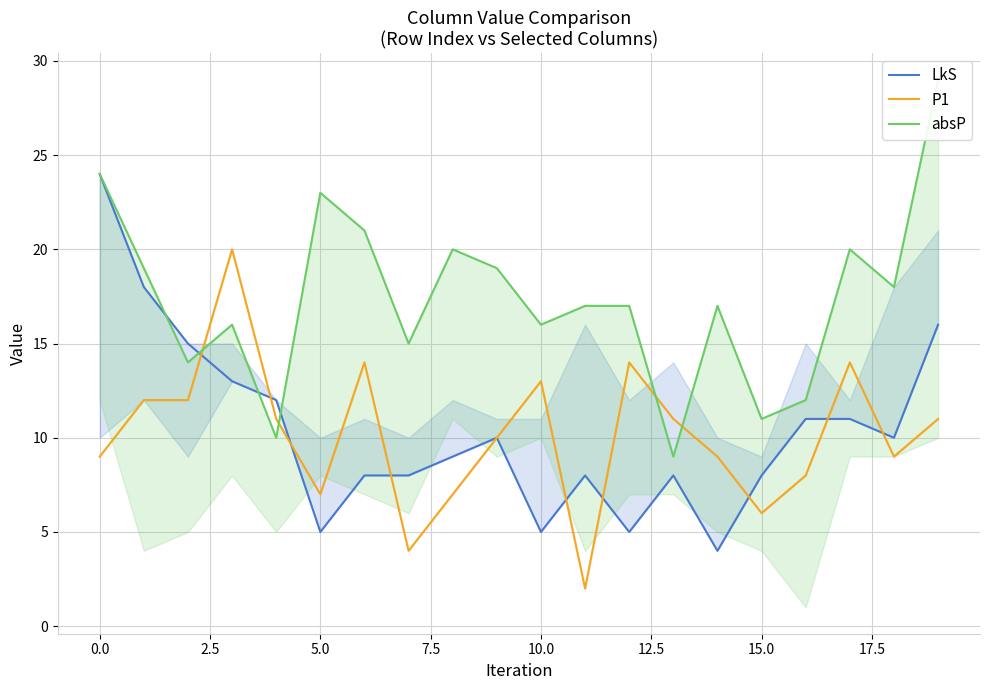

What is the value of the P1 point at the 17th from the left?

8